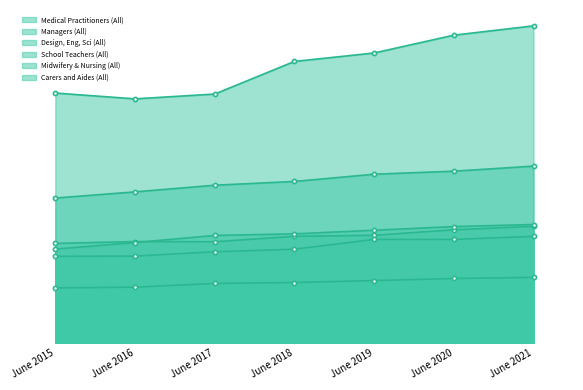

Which series has the widest spread of values?

Medical Practitioners (All)